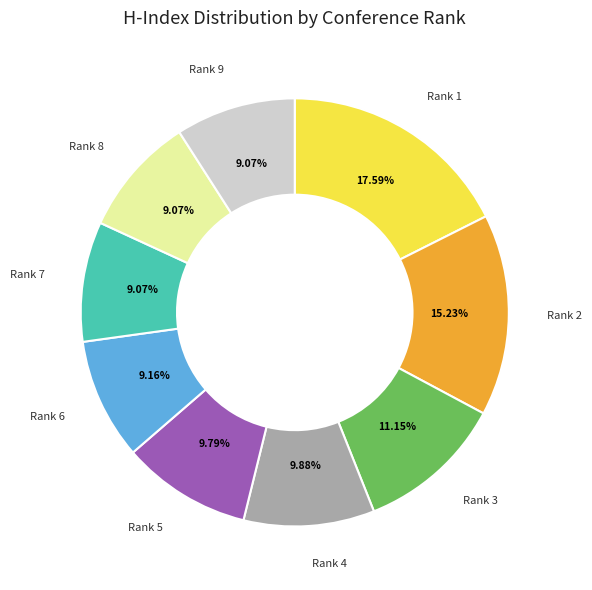

Is there any slice that represents more than half of the pie?

No